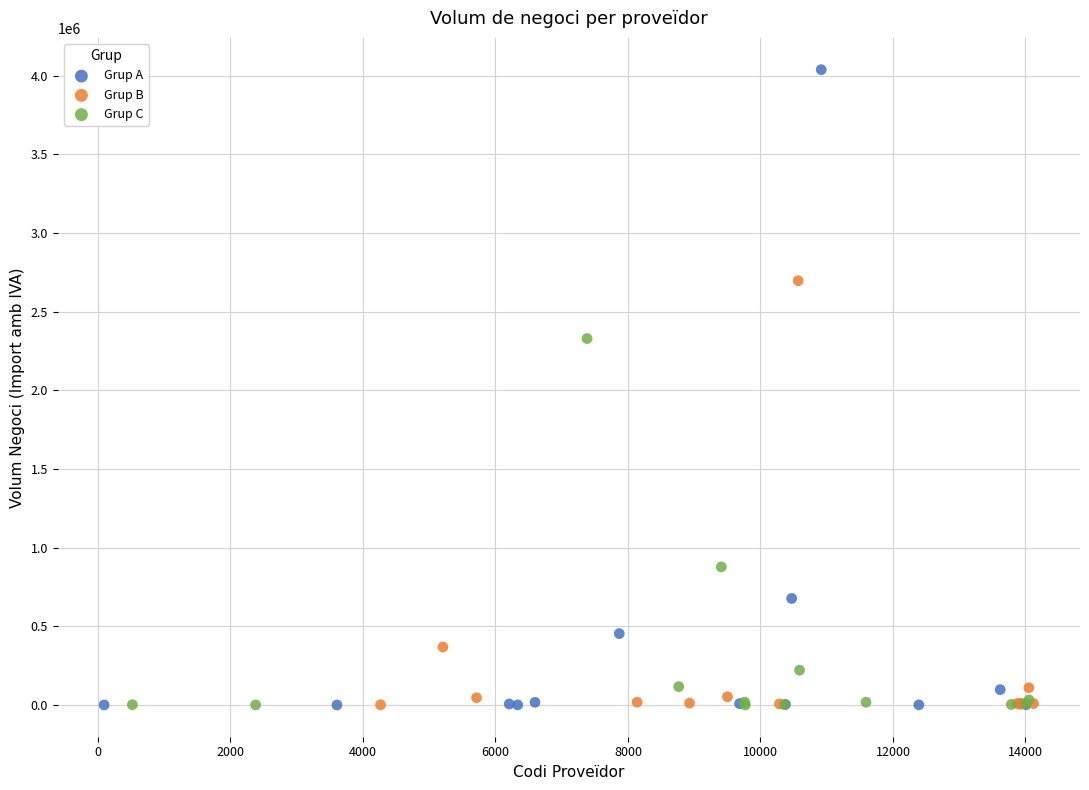

What are all the series names shown in the legend?

Grup A, Grup B, Grup C